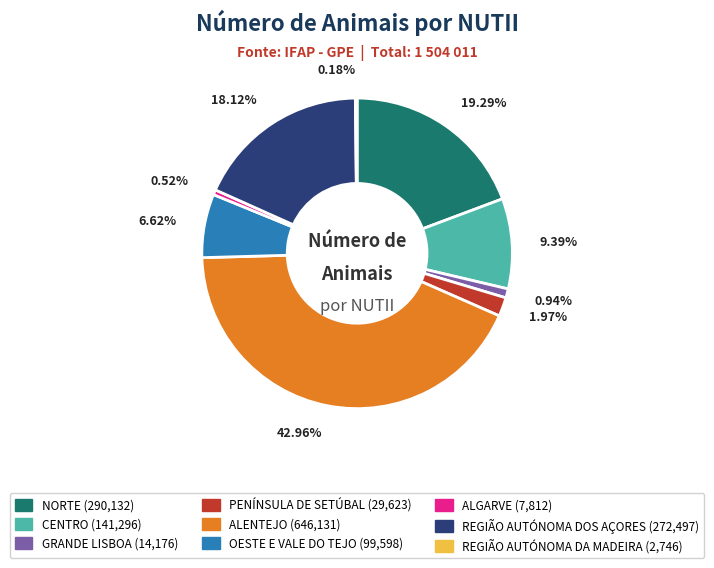

Do OESTE E VALE DO TEJO and CENTRO together represent more than half of the pie?

No